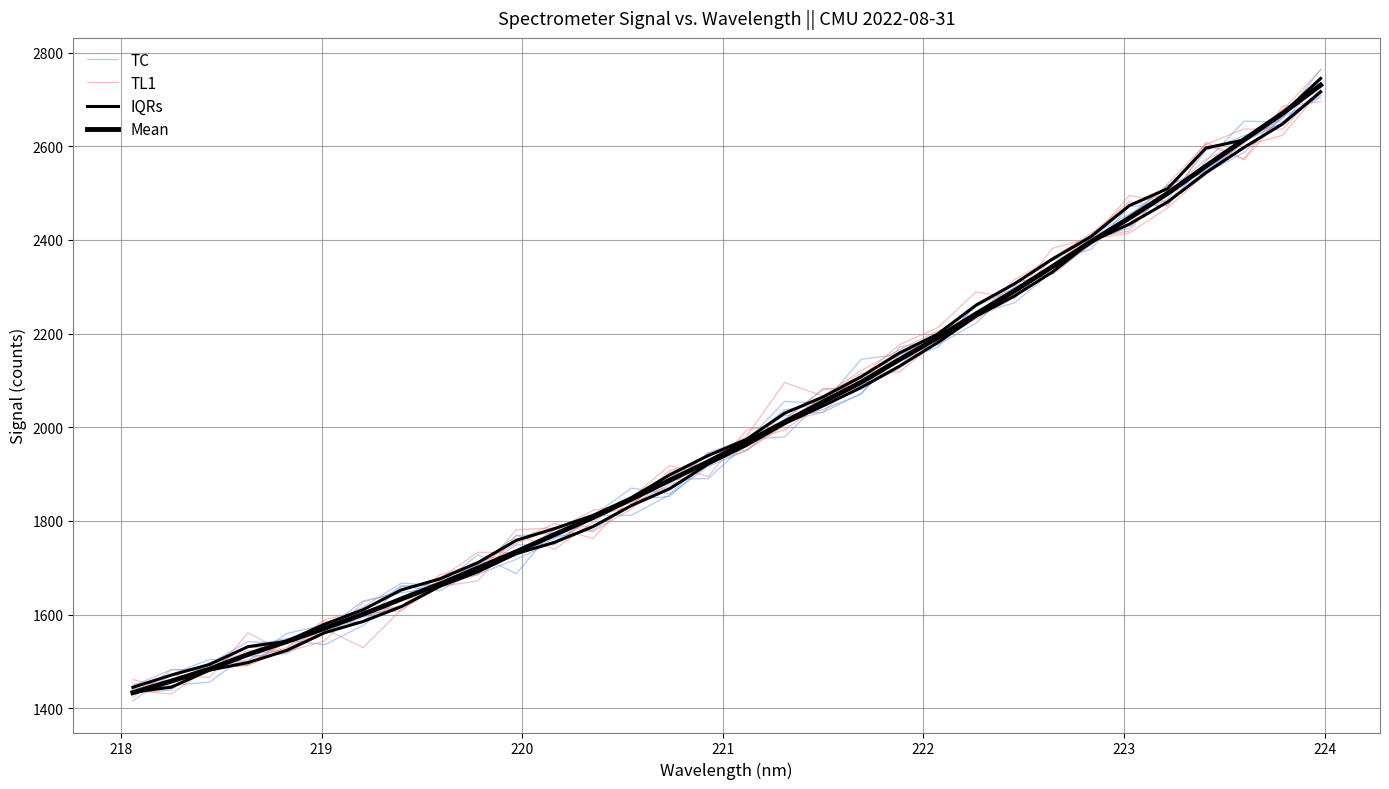

Does the chart display data point markers on the line(s)?

No